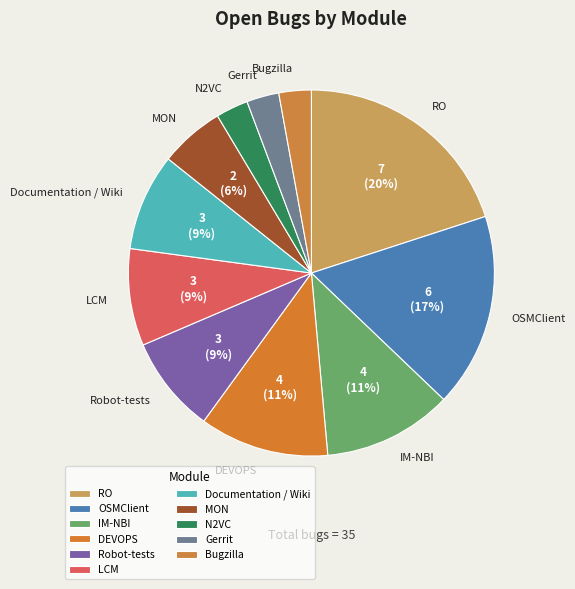

Do OSMClient and Gerrit together represent more than half of the pie?

No